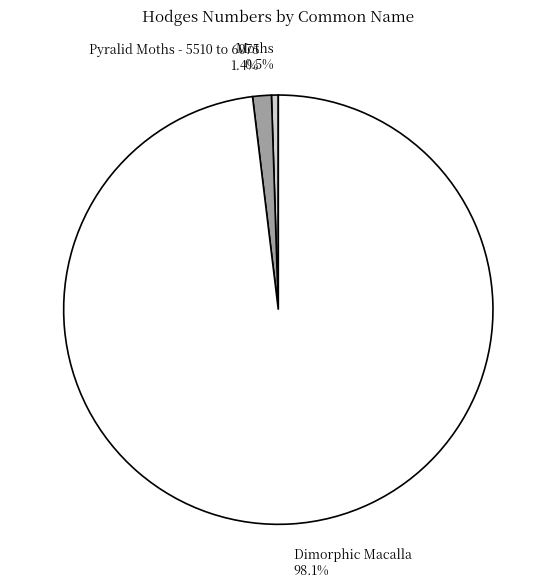

What is the ratio of the value at Moths to the value at Pyralid Moths - 5510 to 6075?

0.4